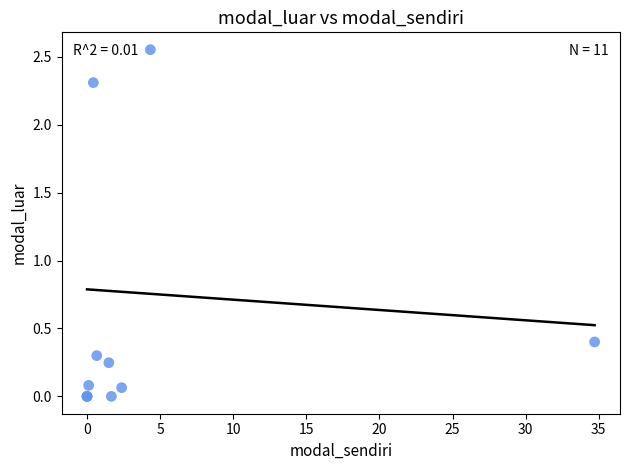

What Y value in the scatter plot is closest to 1?

0.4